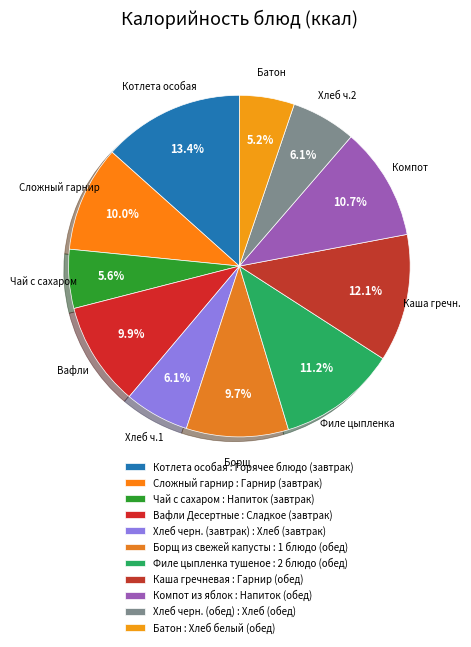

What is the ratio of the value at Хлеб черн. (завтрак) to the value at Батон?

1.2